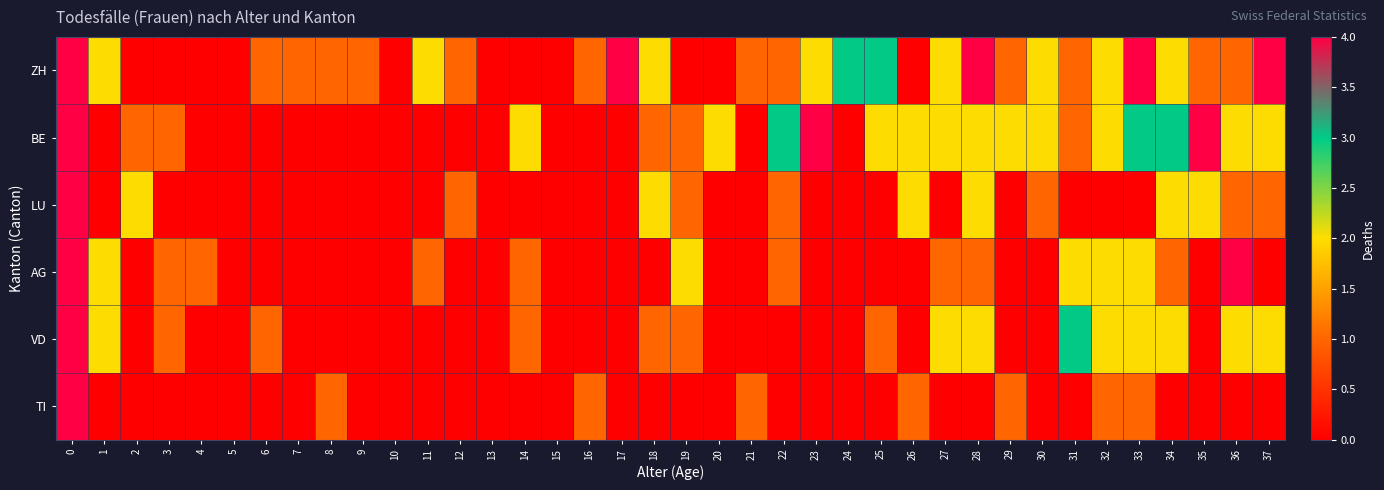

Which has a higher value, 29 or 2?

29